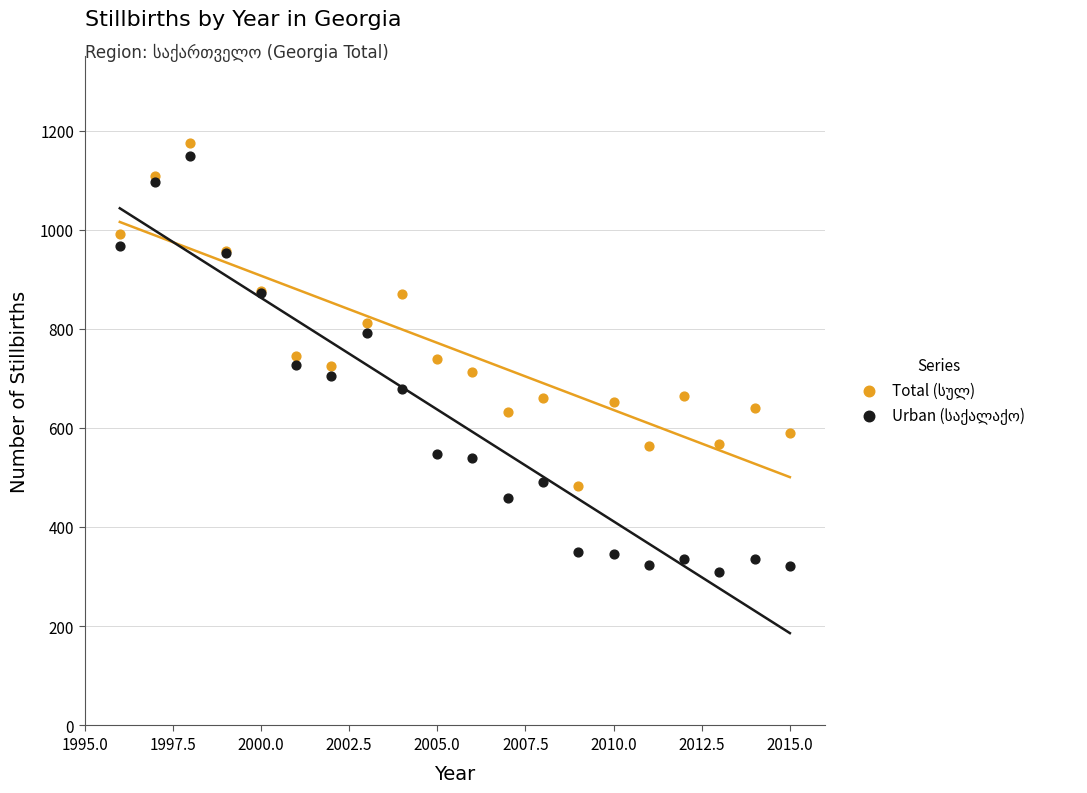

What is the X range (max minus min) for the scatter plot?

19